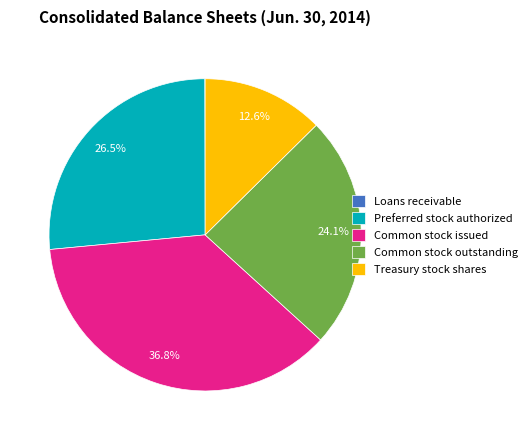

Between Common stock issued and Preferred stock authorized, which is larger?

Common stock issued